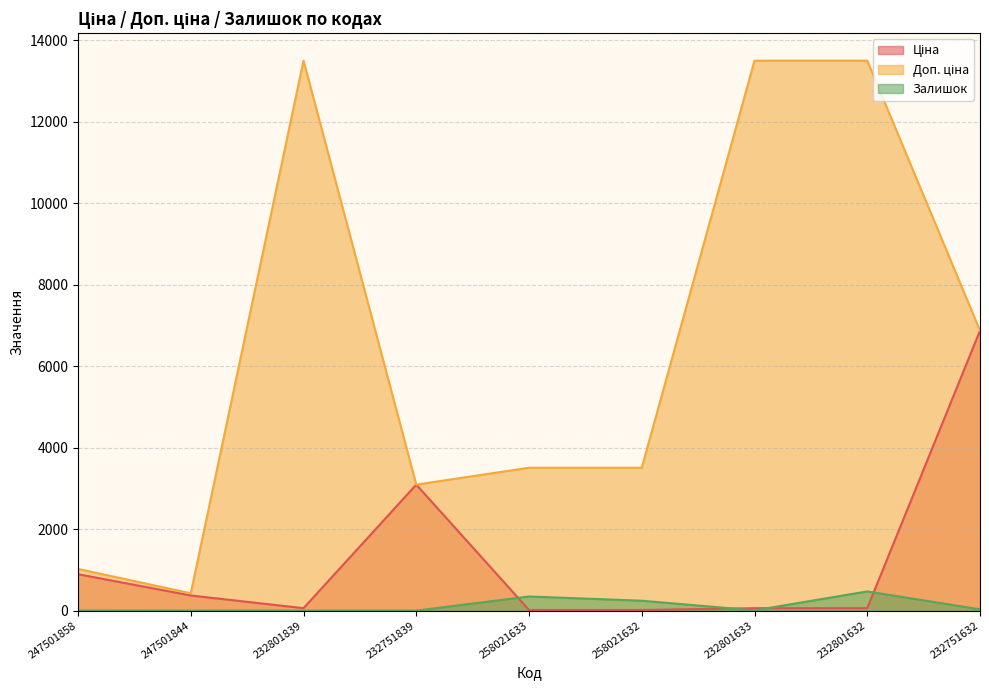

At how many categories does at least one series exceed 7229?

3